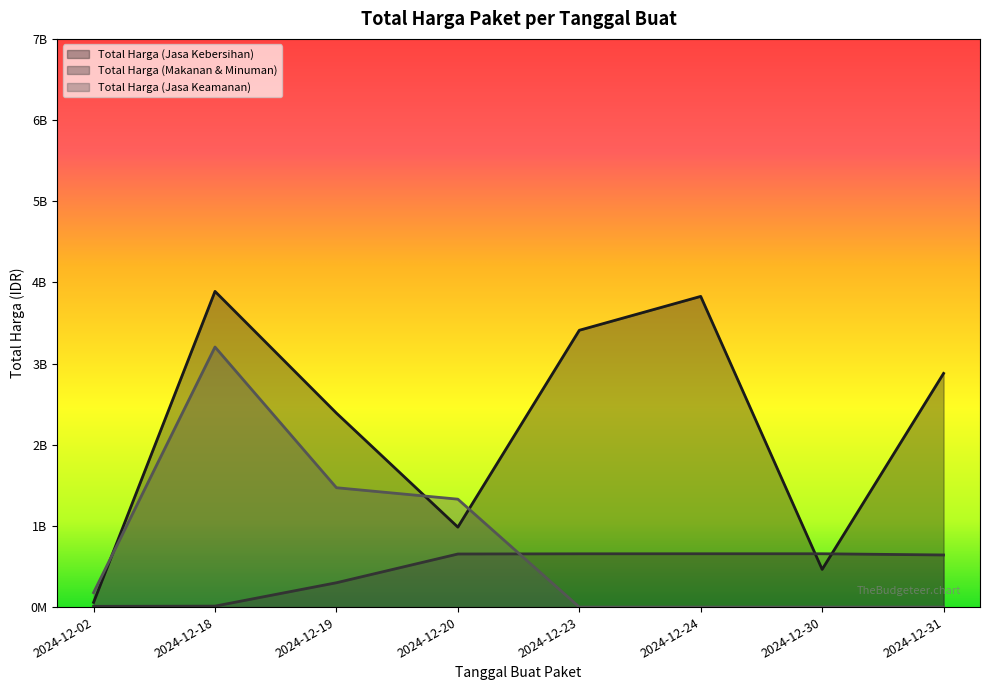

True or false: Total Harga (Makanan & Minuman) has more than 2 points higher than both neighbors.

False